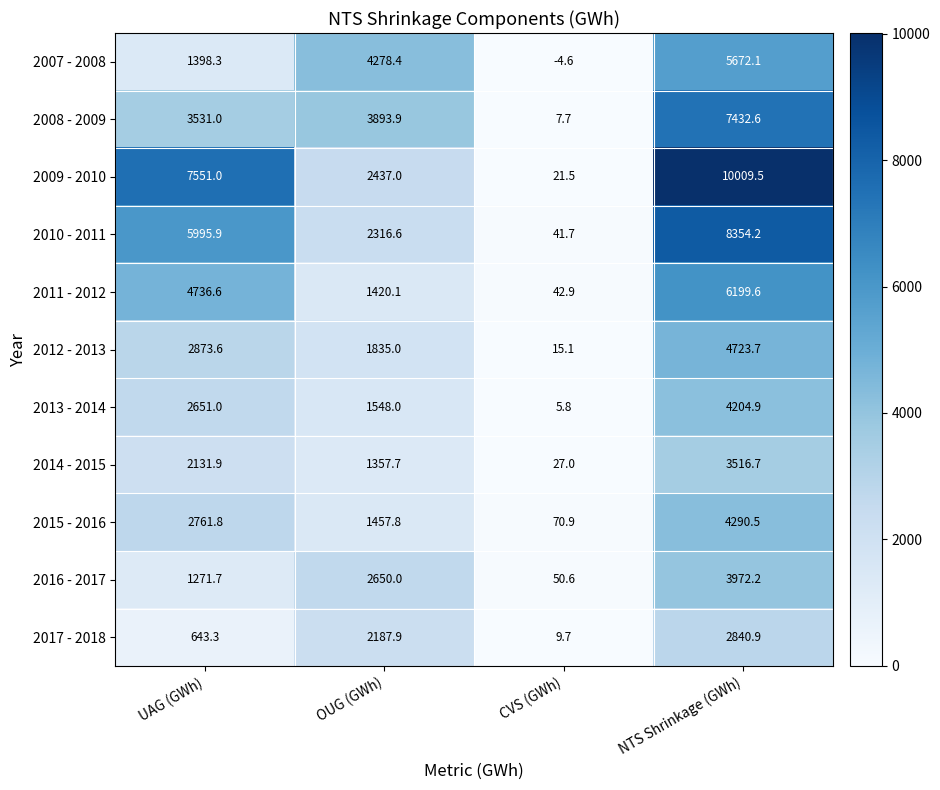

The value of 2013 - 2014 at OUG (GWh) is 2343.6. True or false?

False